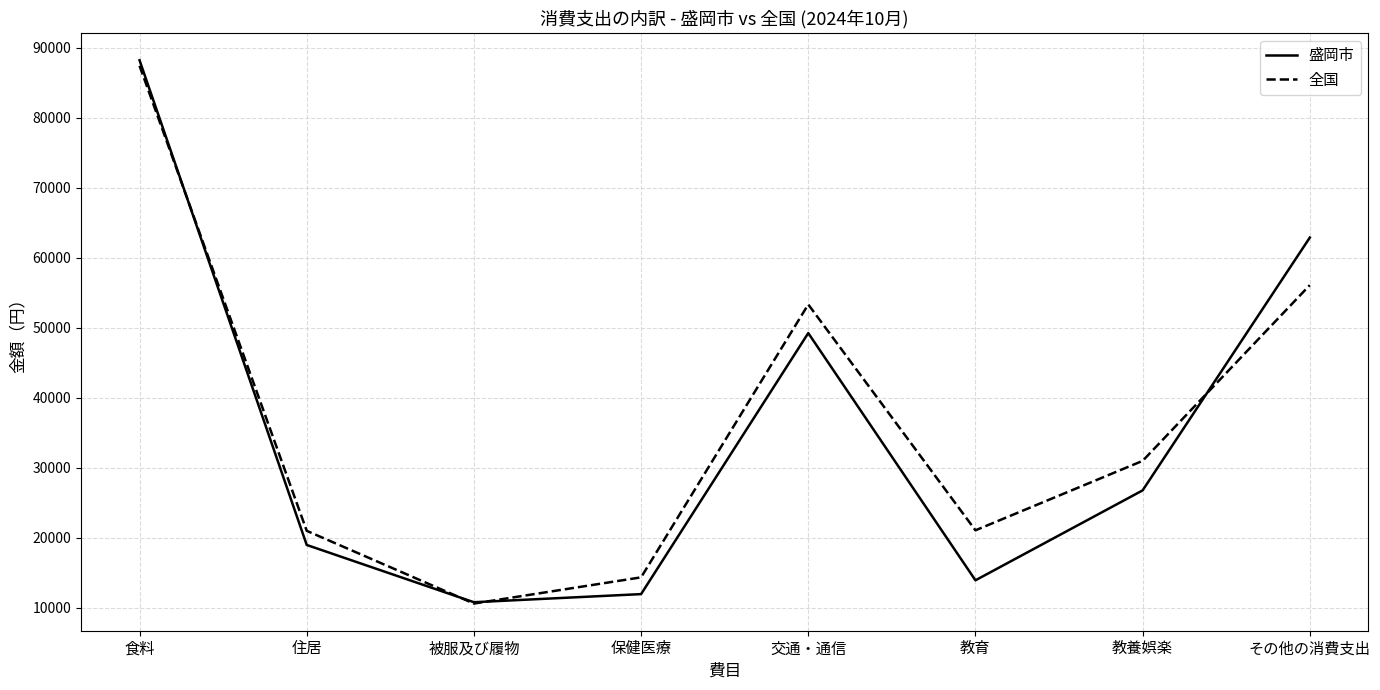

At 教養娯楽, list the series in order from smallest to largest.

盛岡市, 全国